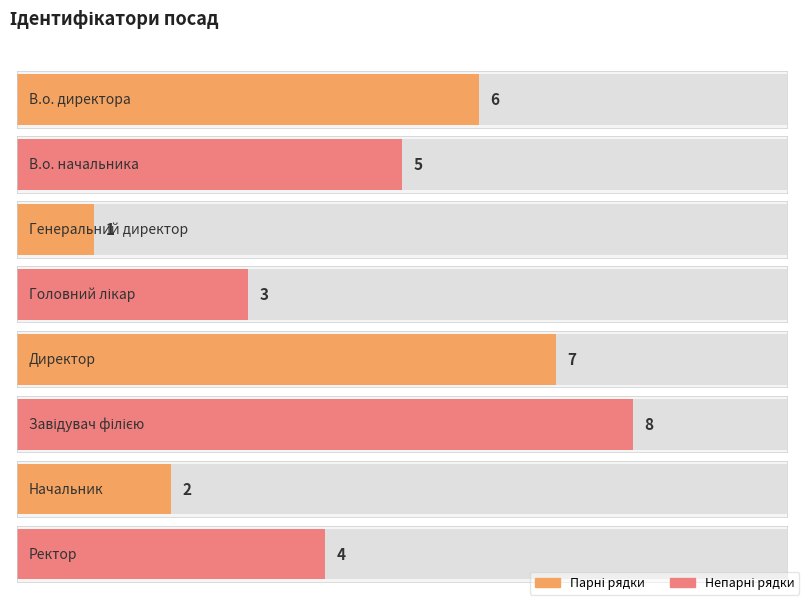

Reading left to right, extract all data points from this chart.

В.о. директора=6	В.о. начальника=5	Генеральний директор=1	Головний лікар=3	Директор=7	Завідувач філією=8	Начальник=2	Ректор=4